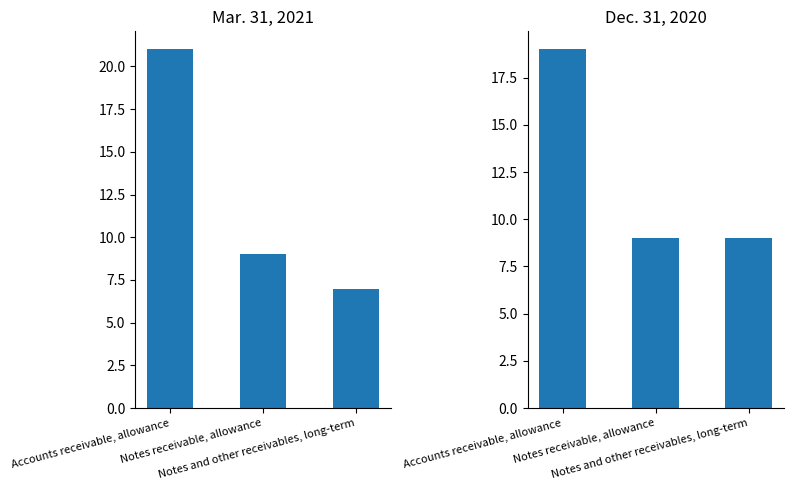

Does the chart contain any negative values?

No